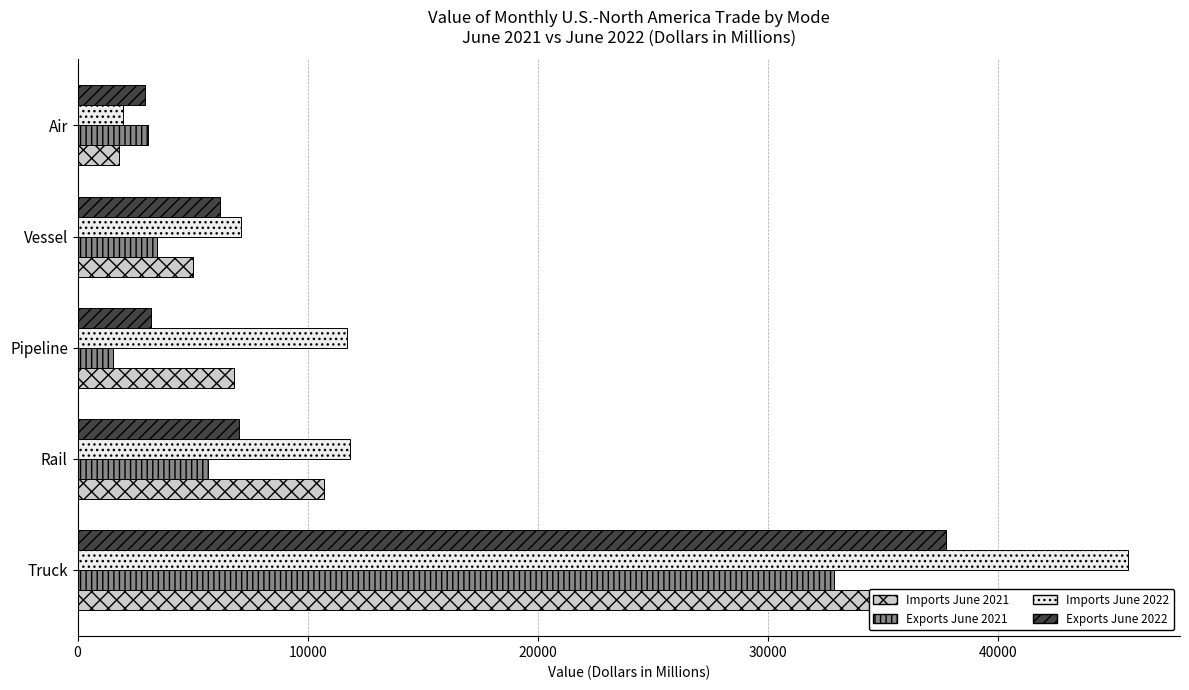

How many data points does each series have?

5